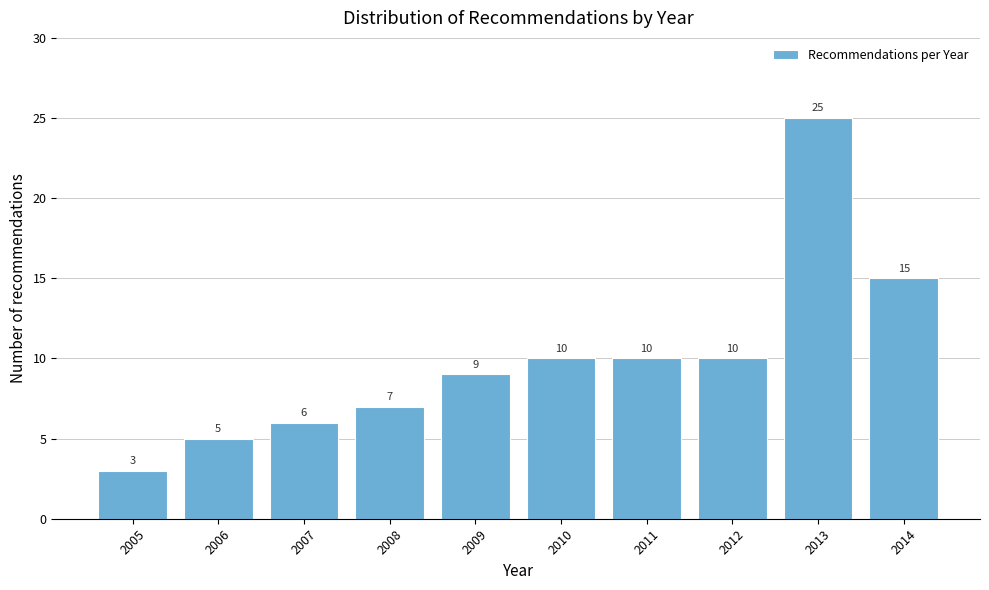

Reading left to right, list all the values displayed in this chart.

2005=3	2006=5	2007=6	2008=7	2009=9	2010=10	2011=10	2012=10	2013=25	2014=15